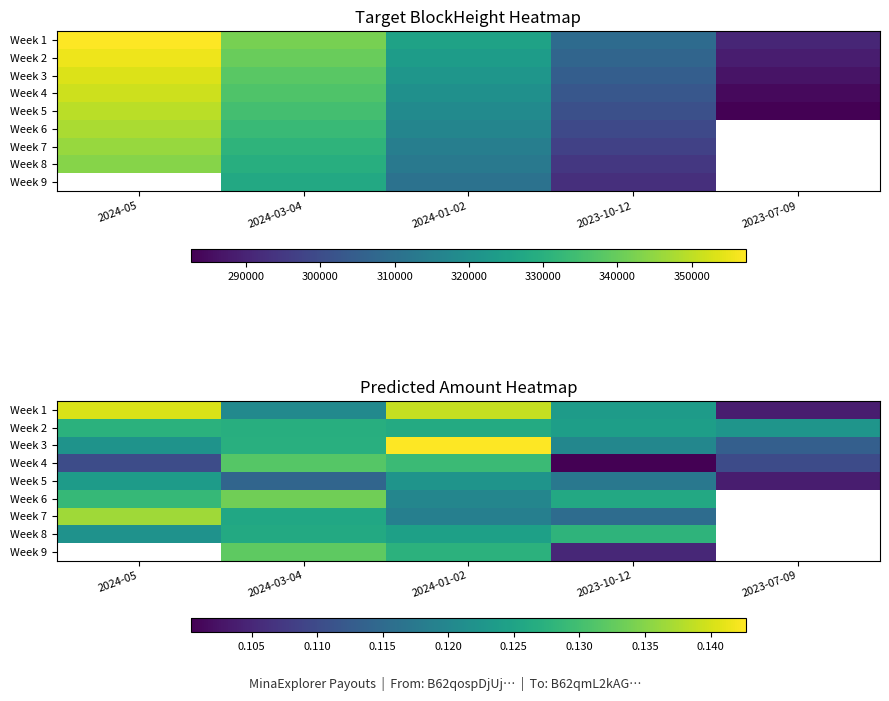

What is the sum of all Week 2 values?

0.6